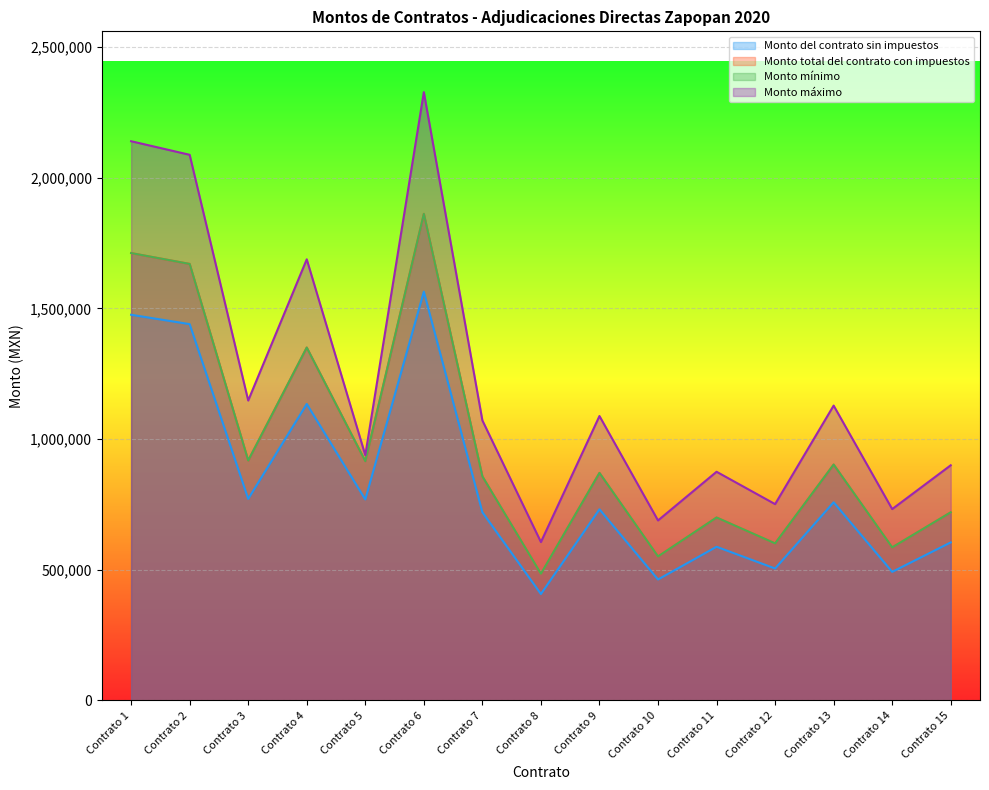

What is the difference between the Monto mínimo values at Contrato 5 and Contrato 10?

364629.5